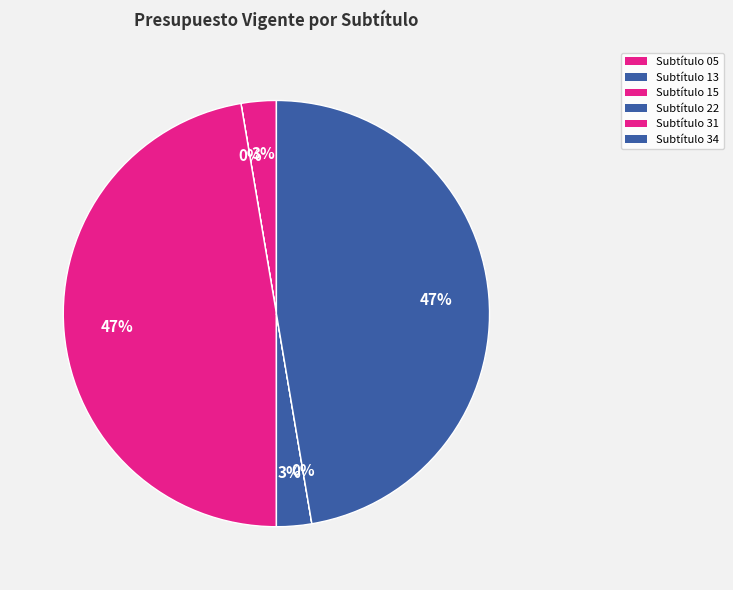

Count the number of slices in the pie.

6